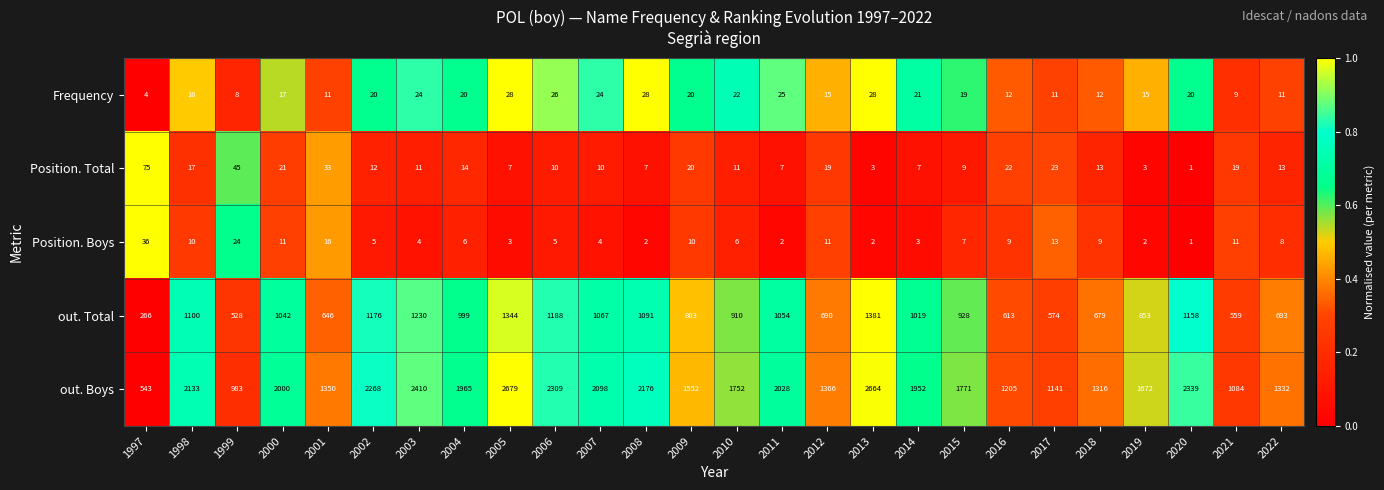

Rank the series at 2003 from lowest to highest value.

Position. Boys, Position. Total, Frequency, out. Total, out. Boys